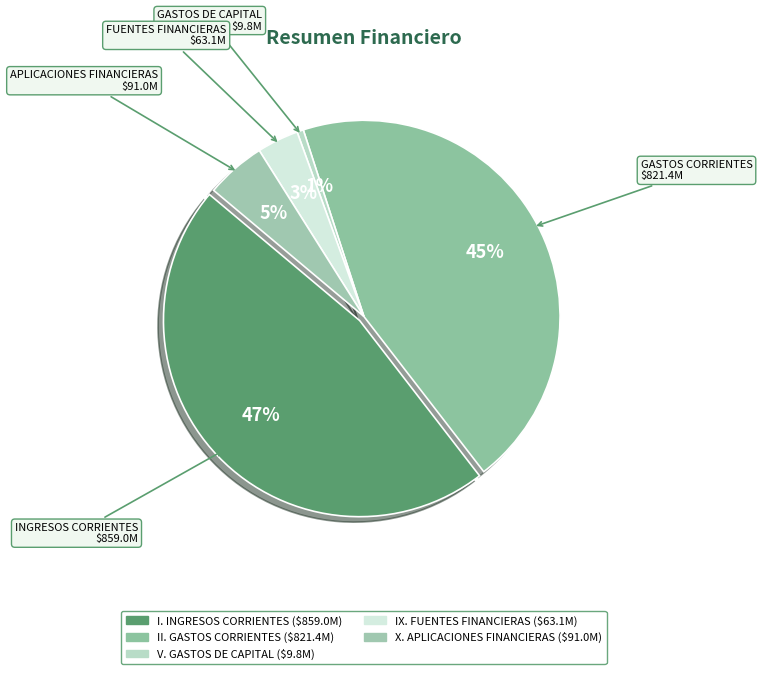

To the nearest percent, what is the difference between the X. APLICACIONES FINANCIERAS and V. GASTOS DE CAPITAL slice percentages?

4%